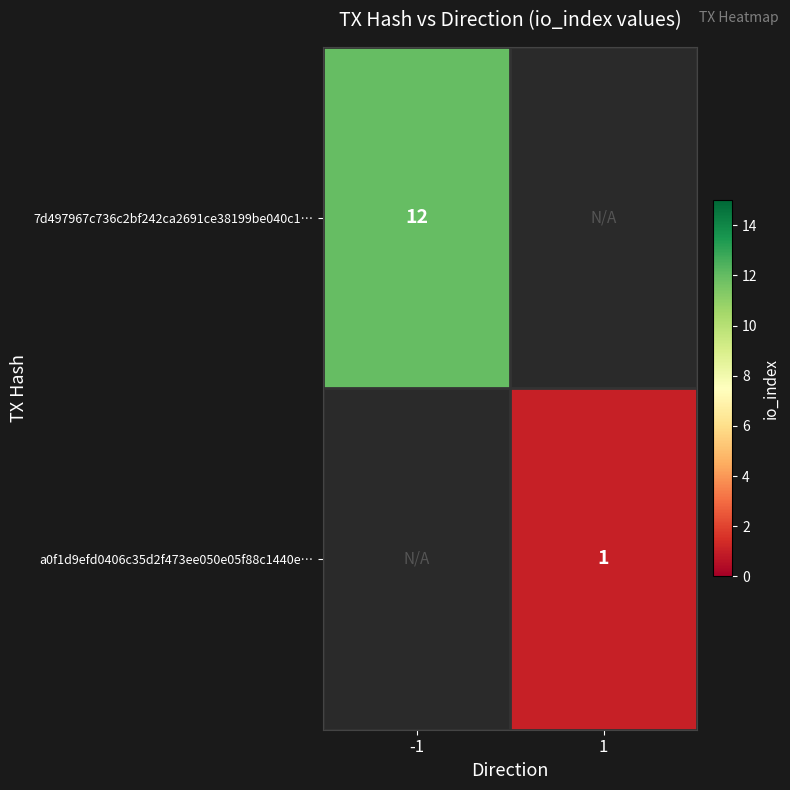

The a0f1d9efd0406c35d2f473ee050e05f88c1440e… series shows 2 at 1. True or false?

False